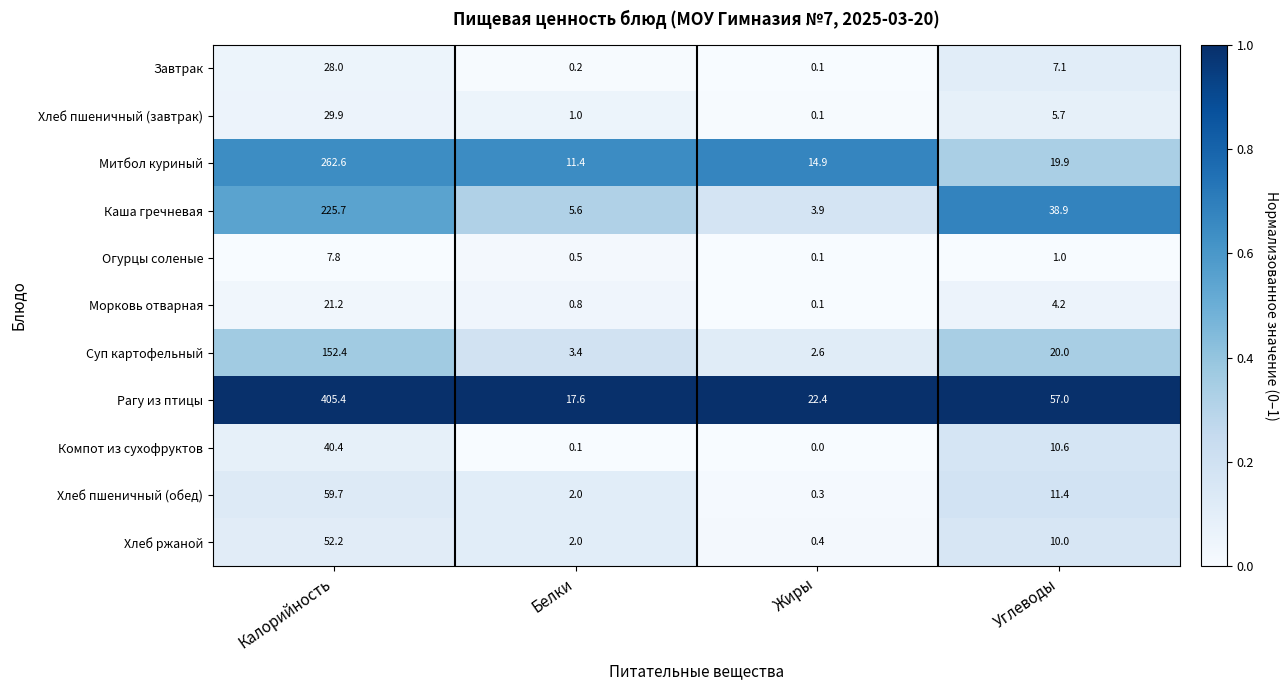

Rank the series by their maximum value, from highest to lowest.

Рагу из птицы, Митбол куриный, Каша гречневая, Суп картофельный, Хлеб пшеничный (обед), Хлеб ржаной, Компот из сухофруктов, Хлеб пшеничный (завтрак), Завтрак, Морковь отварная, Огурцы соленые